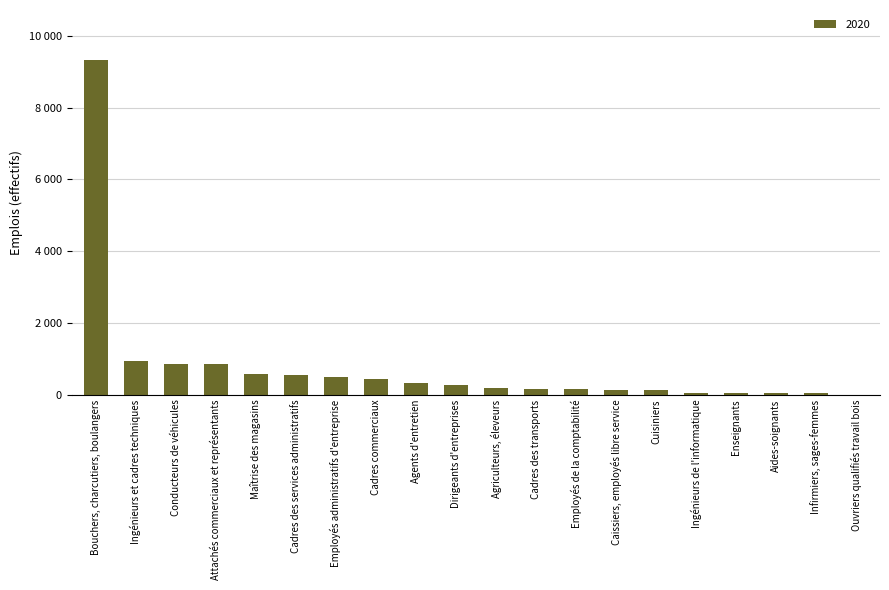

Where is the data nearest to the value 4662?

Ingénieurs et cadres techniques